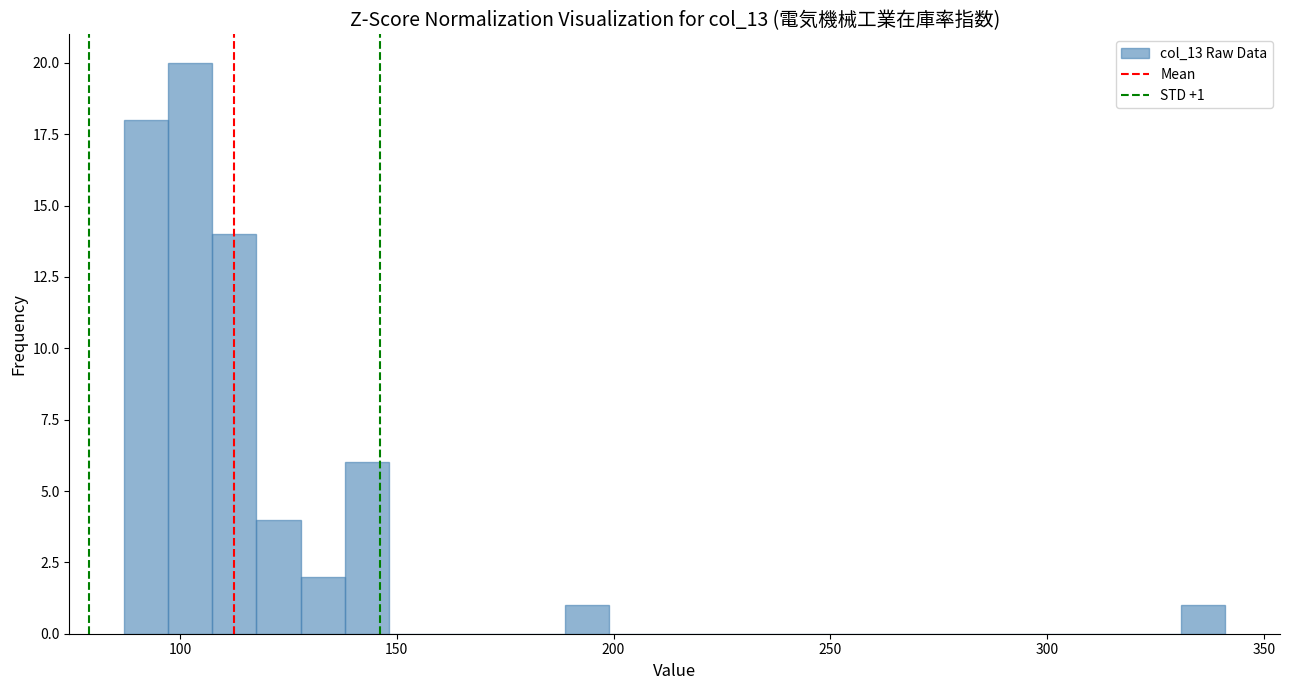

Around what value on the x-axis is the tallest bar? Give the approximate position of its centre, as read against the axis.

100